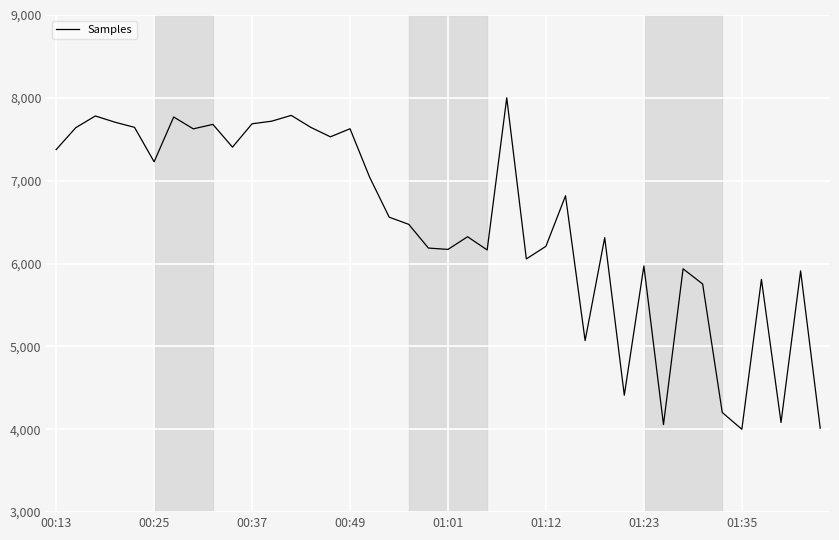

What is the smallest value displayed?

4000.0